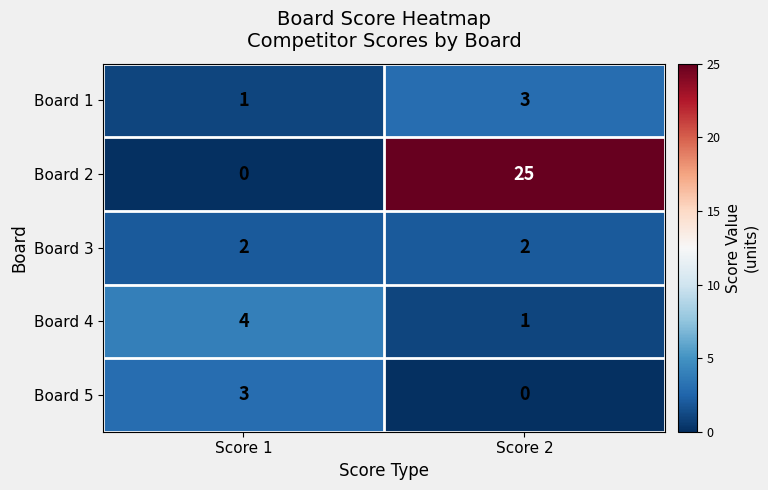

At which category is the sum across all series the highest?

Score 2